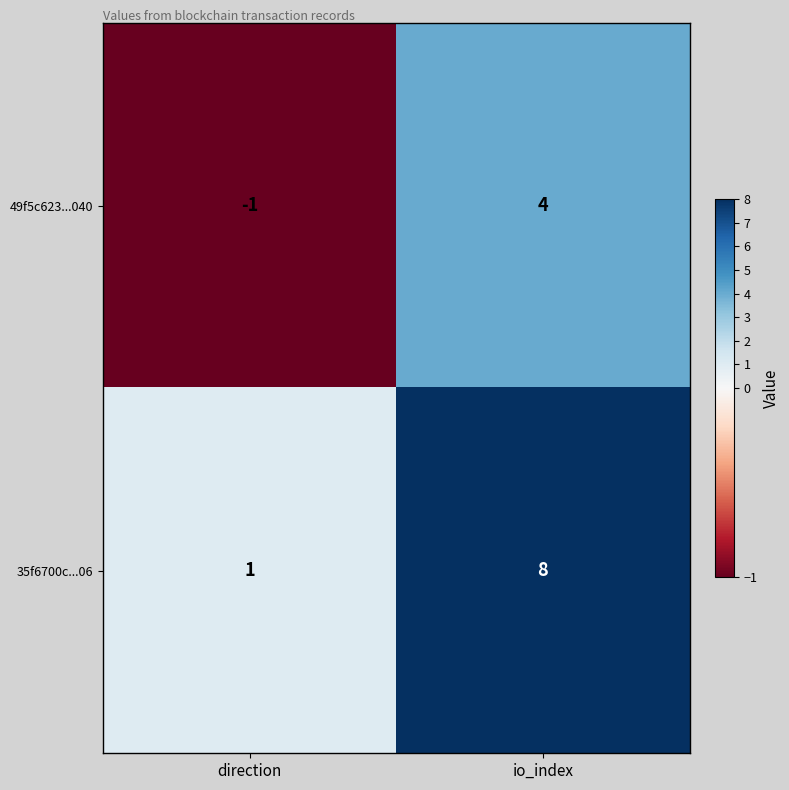

Which series changed the most between direction and io_index?

35f6700c...06